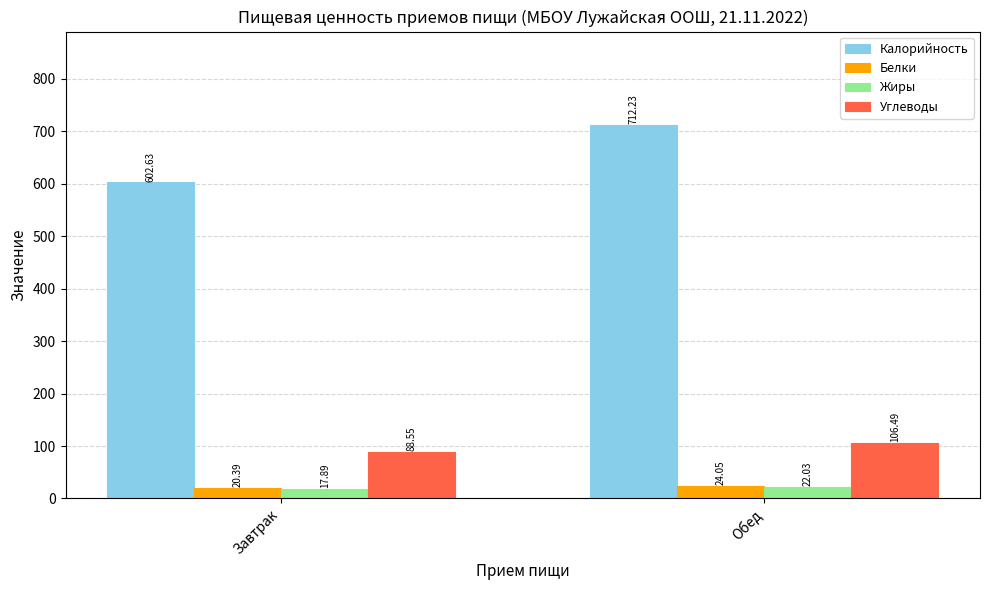

Is the value of Углеводы at Завтрак greater than the value of Калорийность at Обед?

No